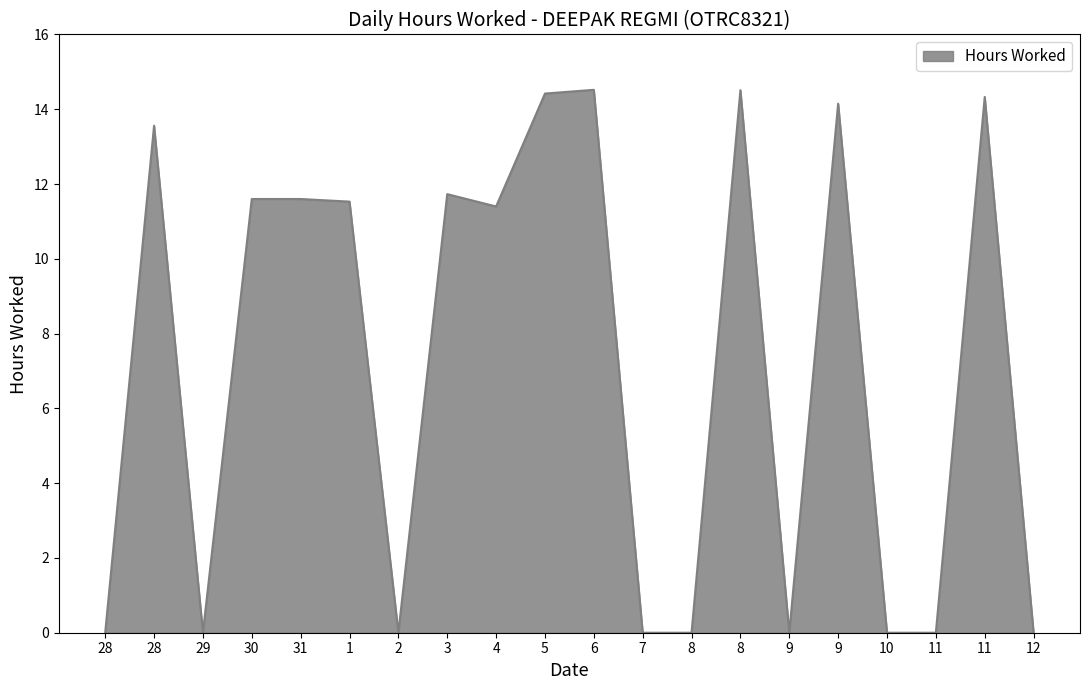

True or false: there are more than 2 points higher than both neighbors.

True